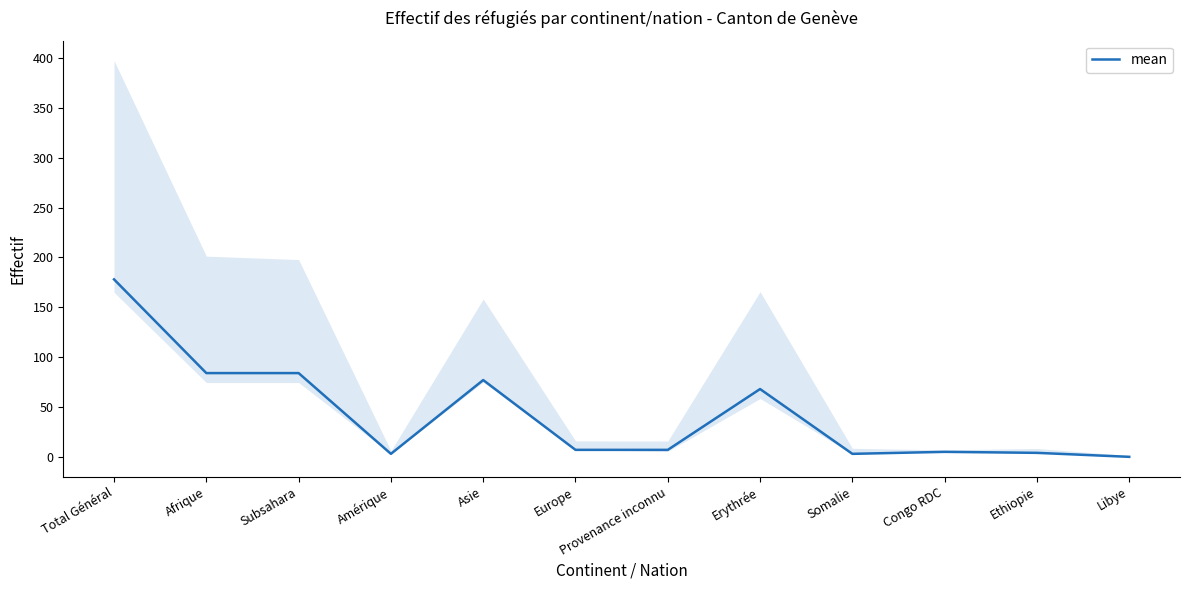

What is the sum of the values at Somalie and Erythrée?

71